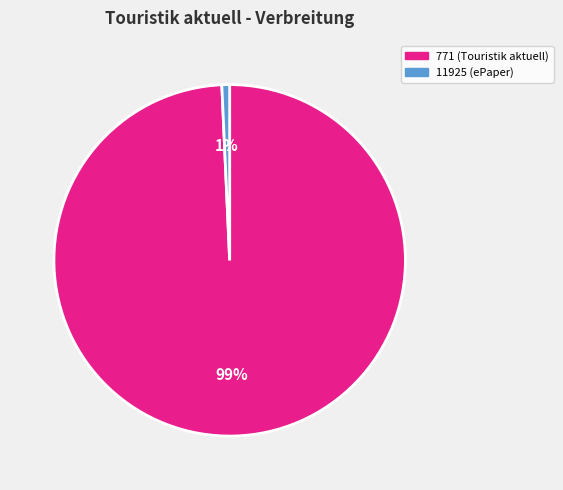

True or false: 11925 accounts for 11% of the total.

False